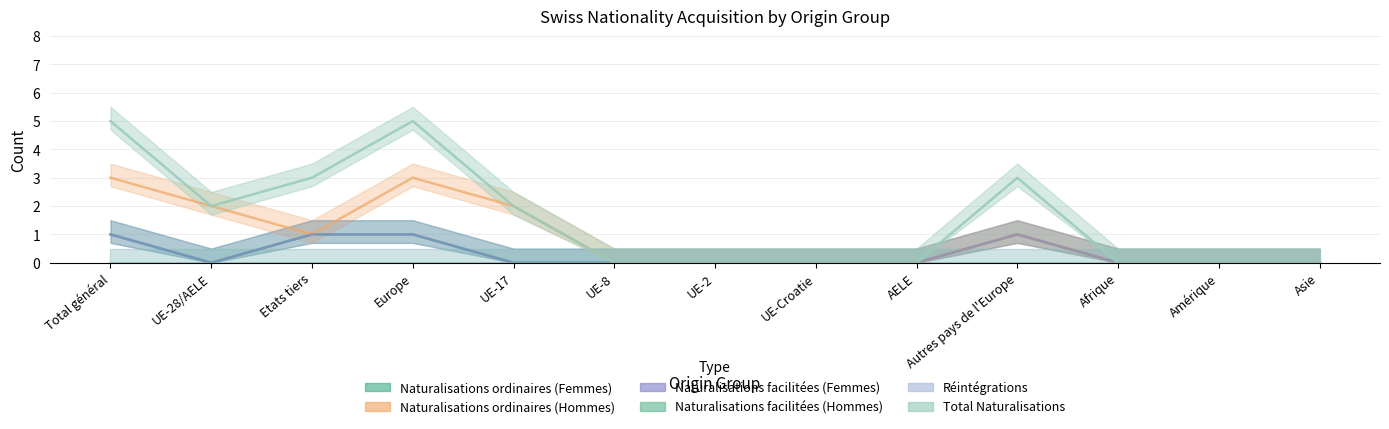

Reading left to right, list all the values displayed in this chart.

Naturalisations ordinaires (Femmes): Total général=1	UE-28/AELE=0	Etats tiers=1	Europe=1	UE-17=0	UE-8=0	UE-2=0	UE-Croatie=0	AELE=0	Autres pays de l'Europe=1	Afrique=0	Amérique=0	Asie=0
Naturalisations ordinaires (Hommes): Total général=3	UE-28/AELE=2	Etats tiers=1	Europe=3	UE-17=2	UE-8=0	UE-2=0	UE-Croatie=0	AELE=0	Autres pays de l'Europe=1	Afrique=0	Amérique=0	Asie=0
Naturalisations facilitées (Femmes): Total général=1	UE-28/AELE=0	Etats tiers=1	Europe=1	UE-17=0	UE-8=0	UE-2=0	UE-Croatie=0	AELE=0	Autres pays de l'Europe=1	Afrique=0	Amérique=0	Asie=0
Total Naturalisations: Total général=5	UE-28/AELE=2	Etats tiers=3	Europe=5	UE-17=2	UE-8=0	UE-2=0	UE-Croatie=0	AELE=0	Autres pays de l'Europe=3	Afrique=0	Amérique=0	Asie=0